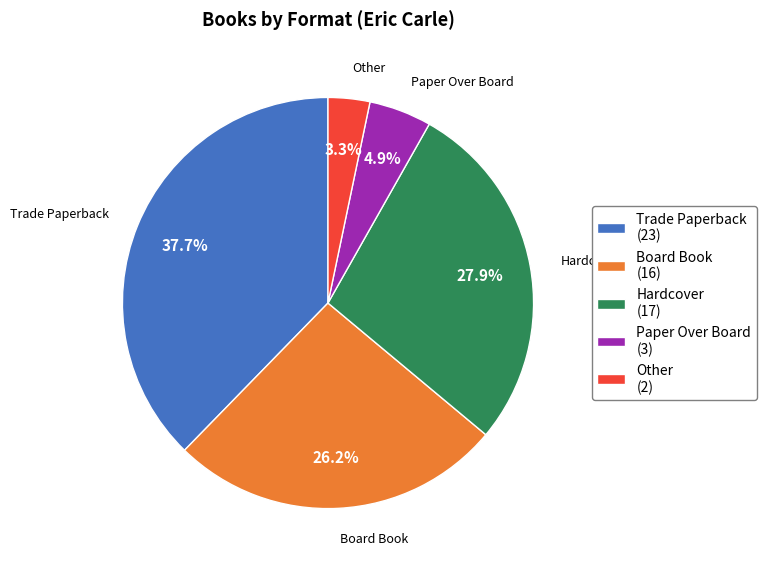

Does any single category account for the majority?

No